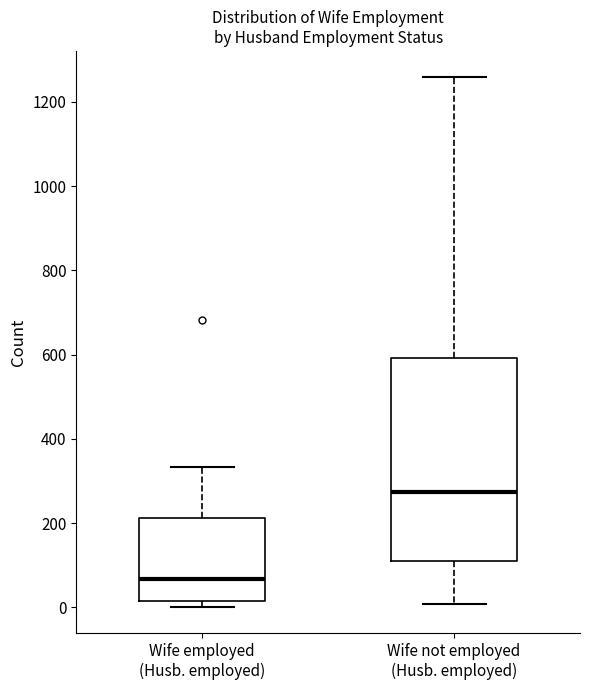

Reading left to right, read every box against the y-axis: the position of its median line, the range the box covers, and the ends of its whiskers. The values are not printed on the chart, so give them approximately, as read against the axis.

Wife employed (Husb. employed): median 60, box 20 to 220, whiskers 0 to 340
Wife not employed (Husb. employed): median 280, box 120 to 600, whiskers 0 to 1260